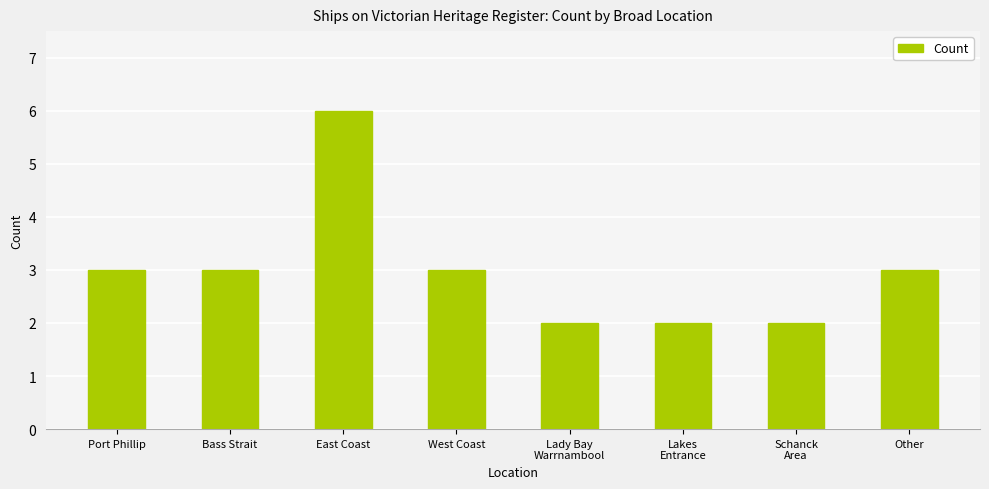

How many values are between 2 and 3?

7